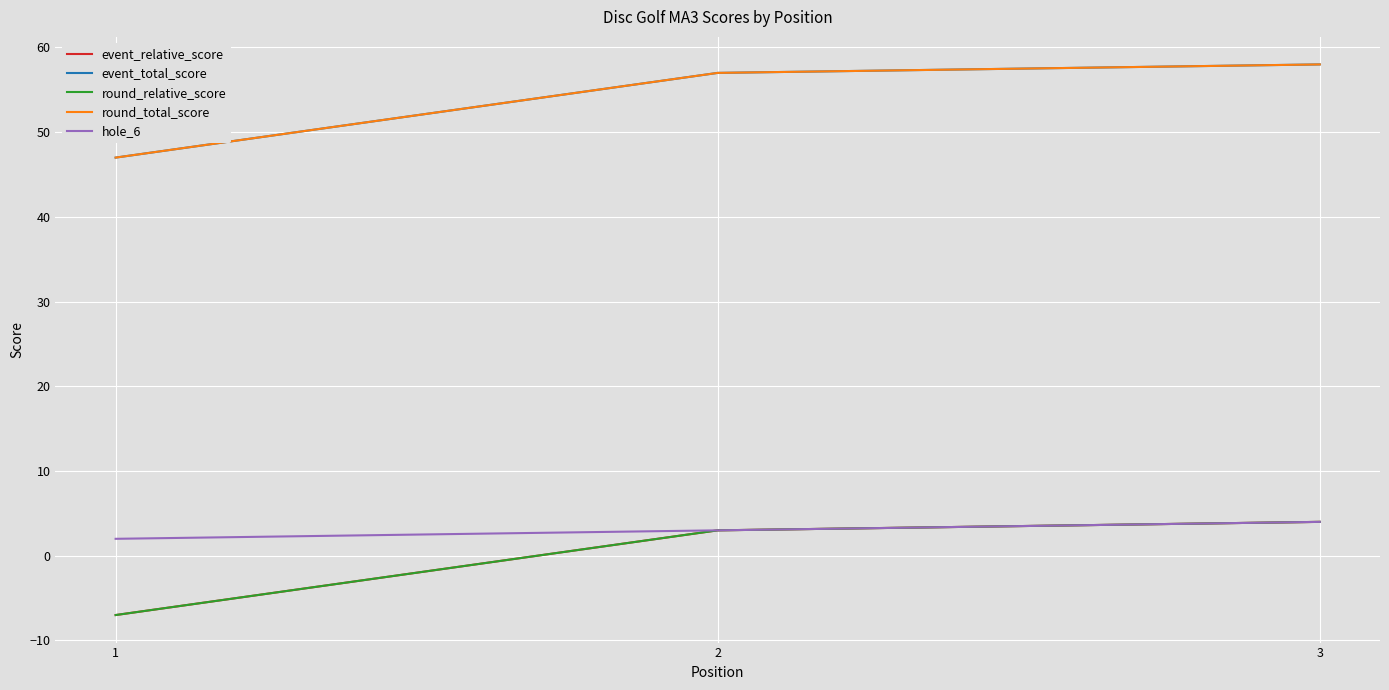

What is the value of the round_total_score point at the 3rd from the left?

58